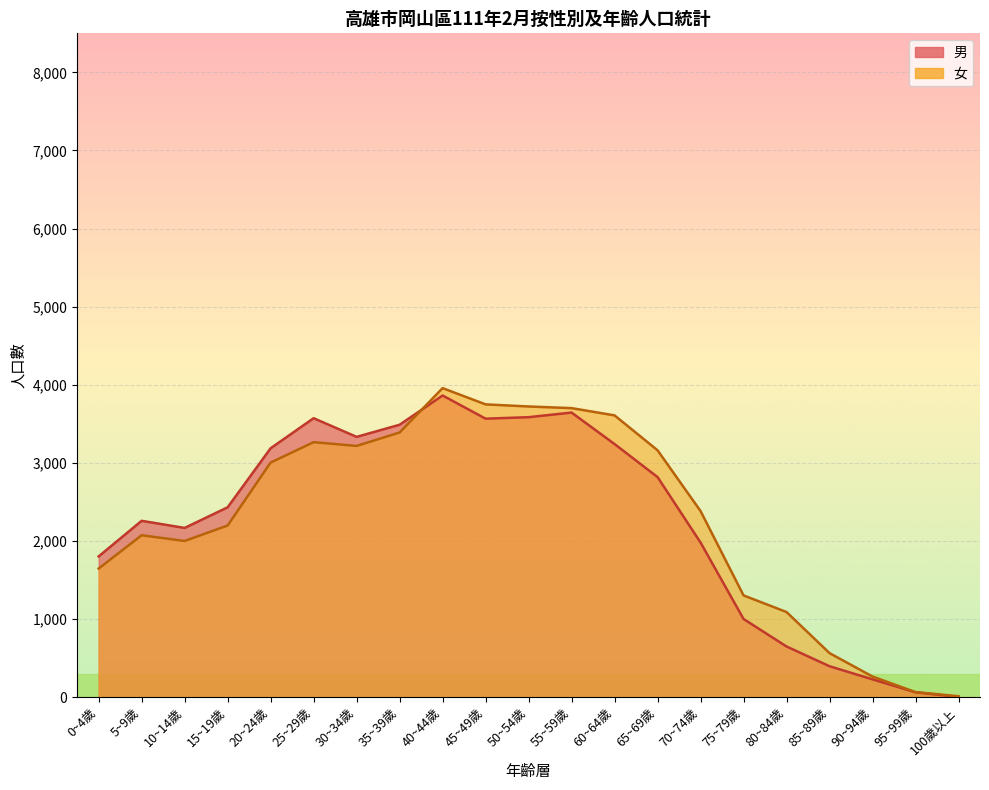

What is the smallest value displayed?

3